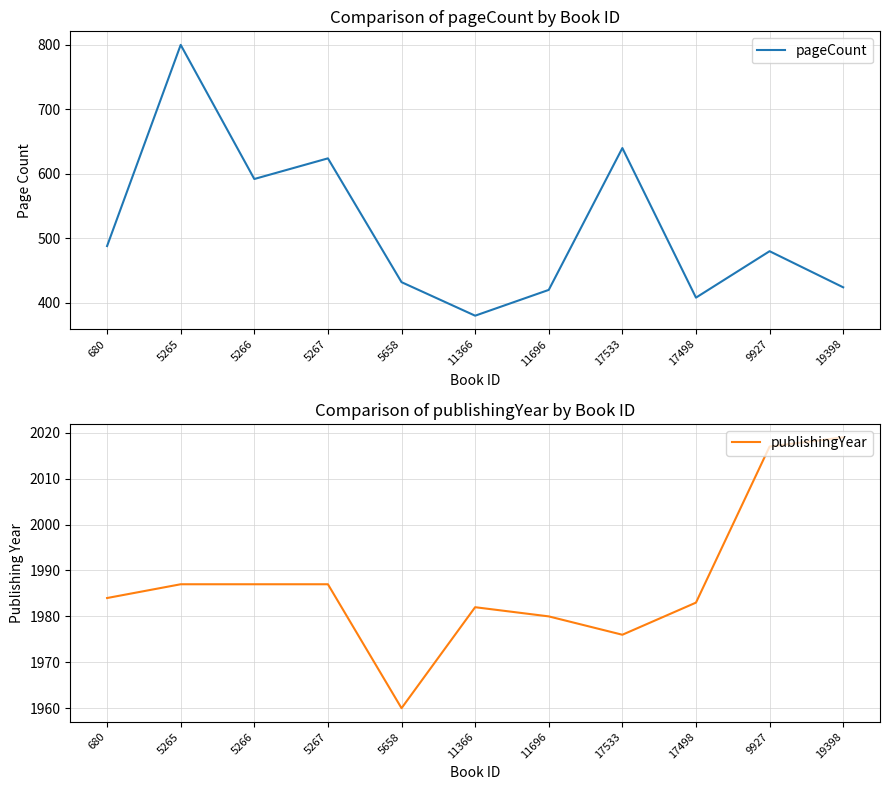

What is the value of the publishingYear point at the 9th from the left?

1983